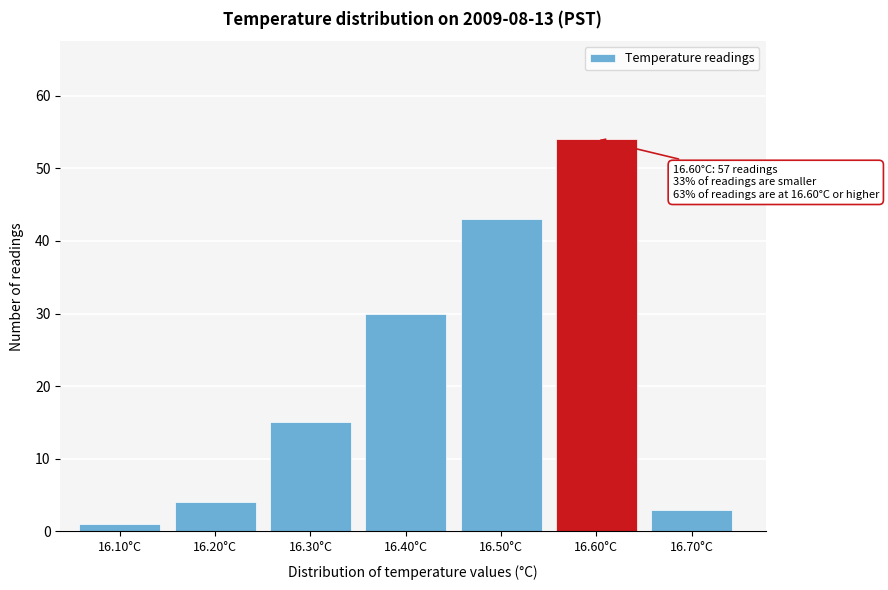

Reading left to right, extract all data points from this chart.

1	4	15	30	43	54	3